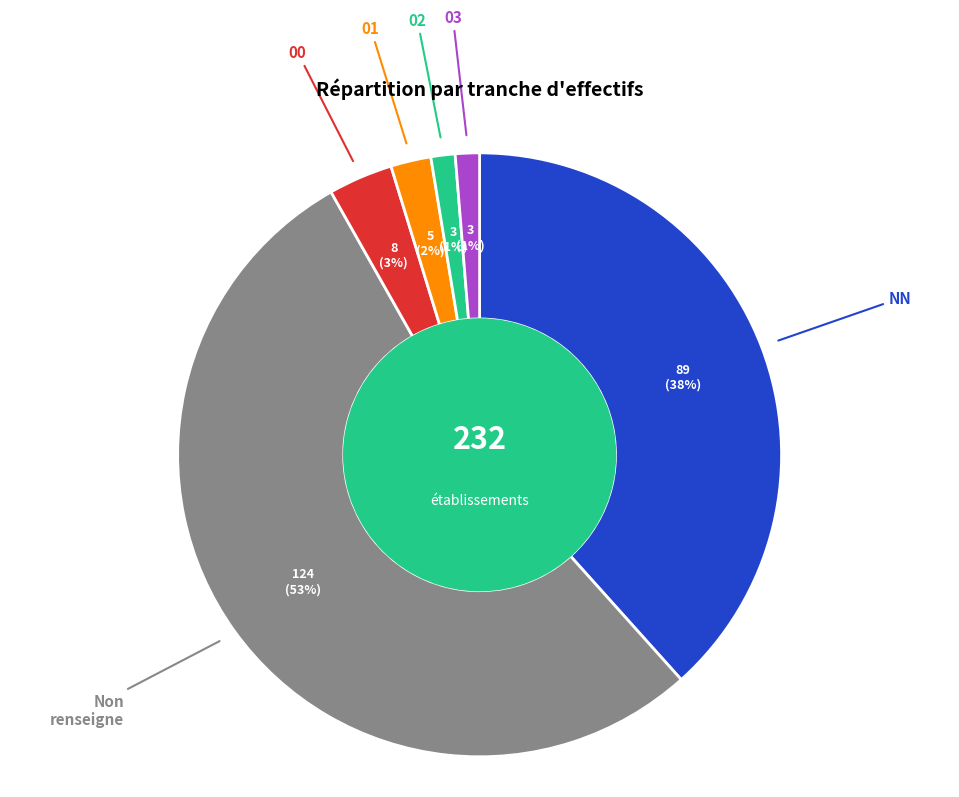

Do 00 and 02 together represent more than half of the pie?

No